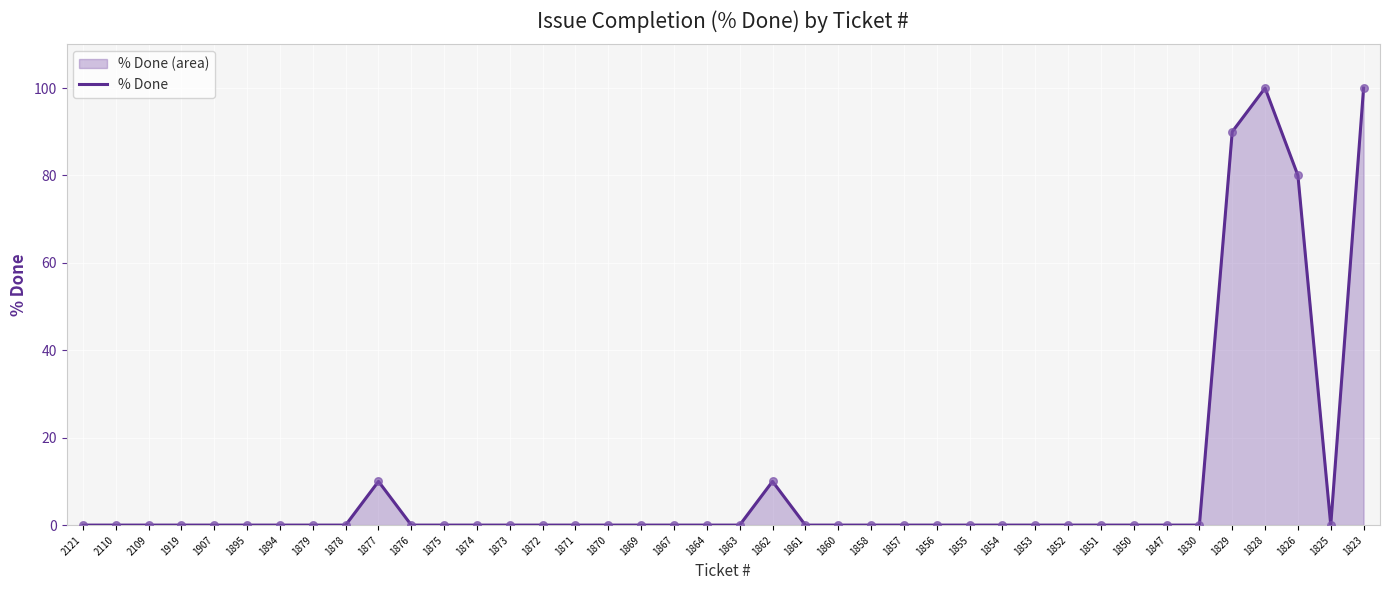

What is the change in value from 1874 to 1862?

+10